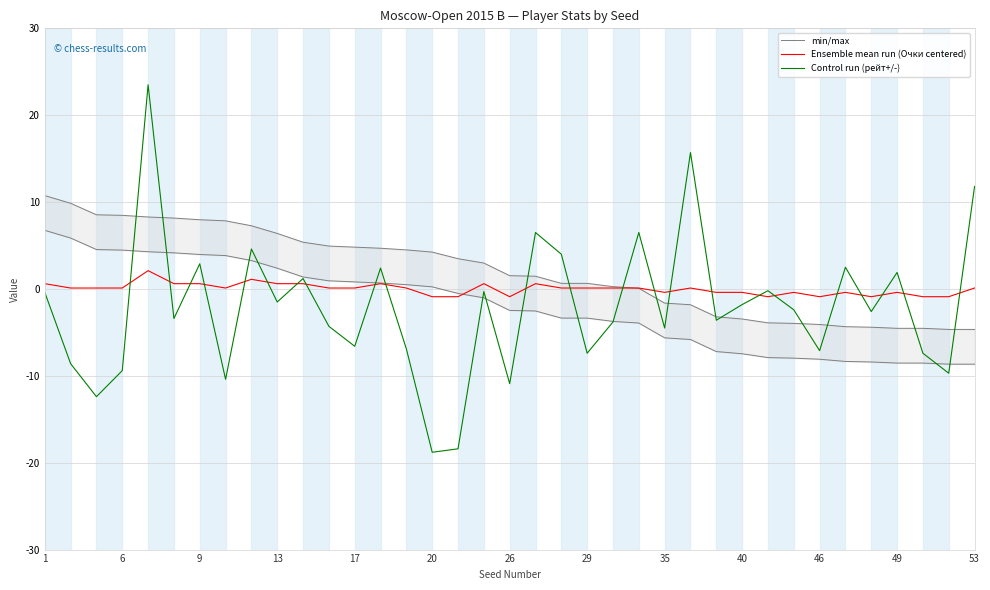

What is the highest value of the Control run (рейт+/-) series?

23.5